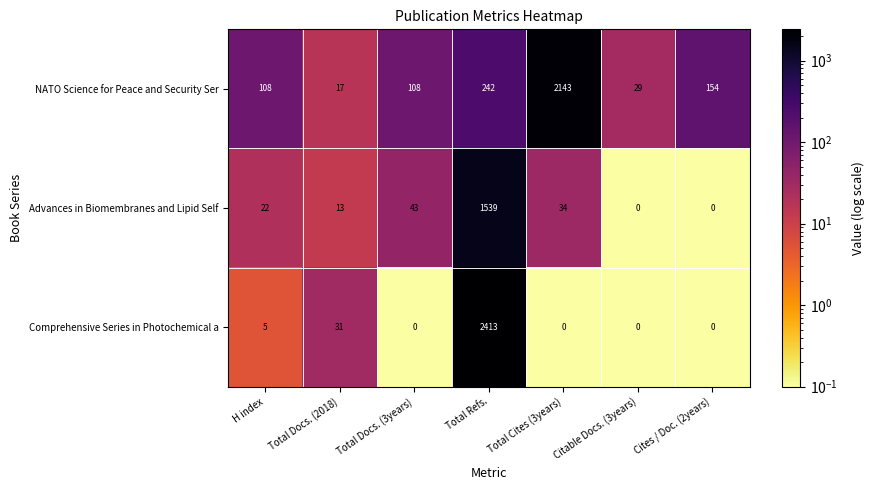

Which series changed the most between H index and Total Docs. (2018)?

row_0